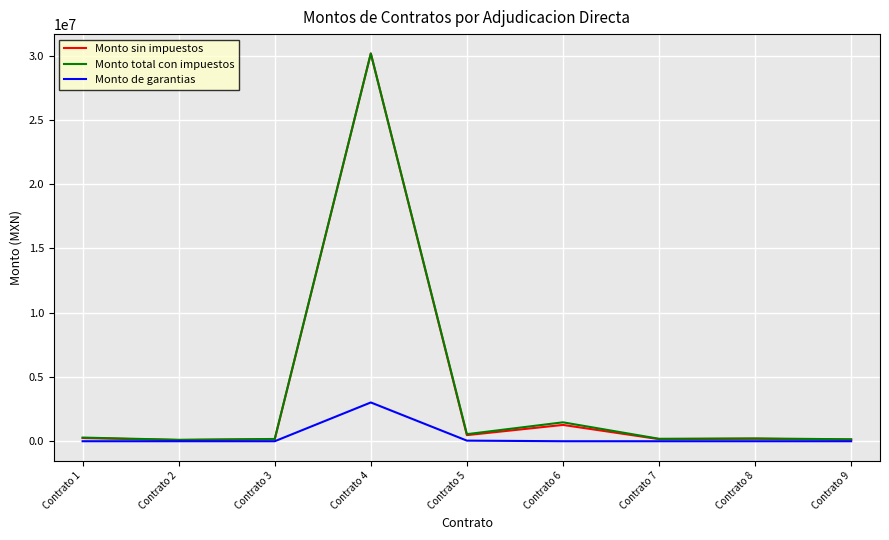

What is the highest value of the Monto de garantias series?

3017241.5